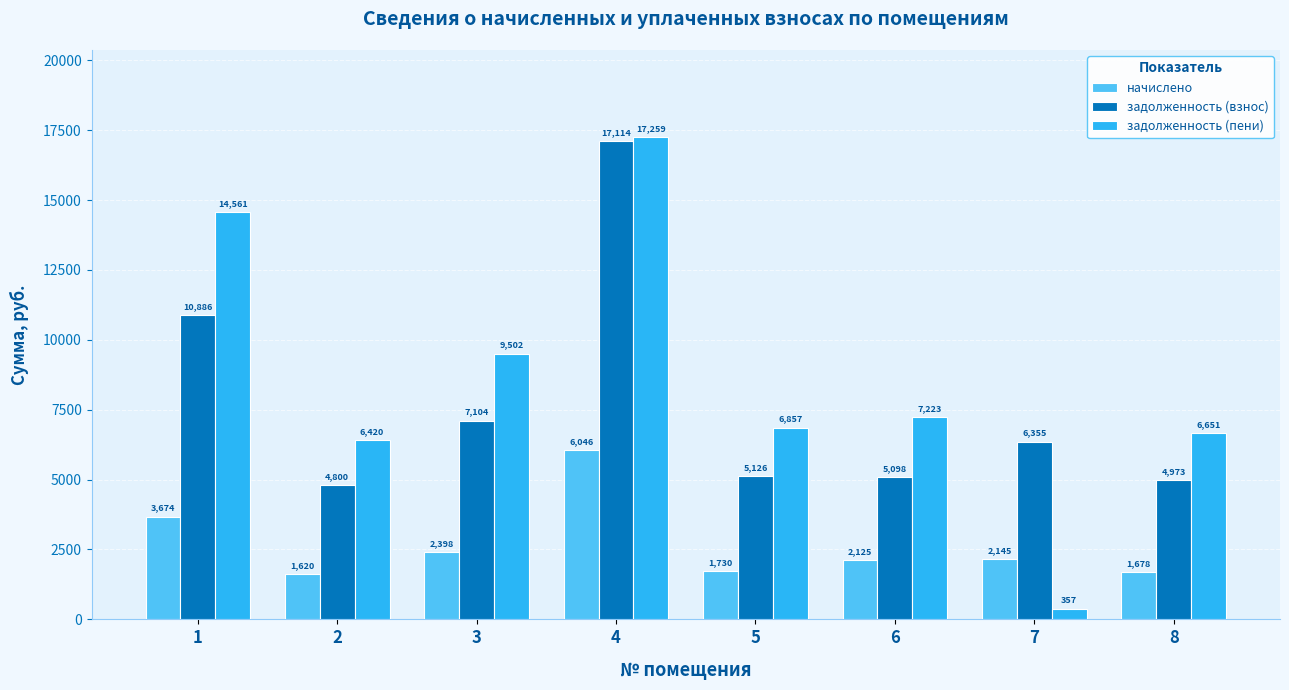

Rank the series at 8 from lowest to highest value.

начислено, задолженность (взнос), задолженность (пени)